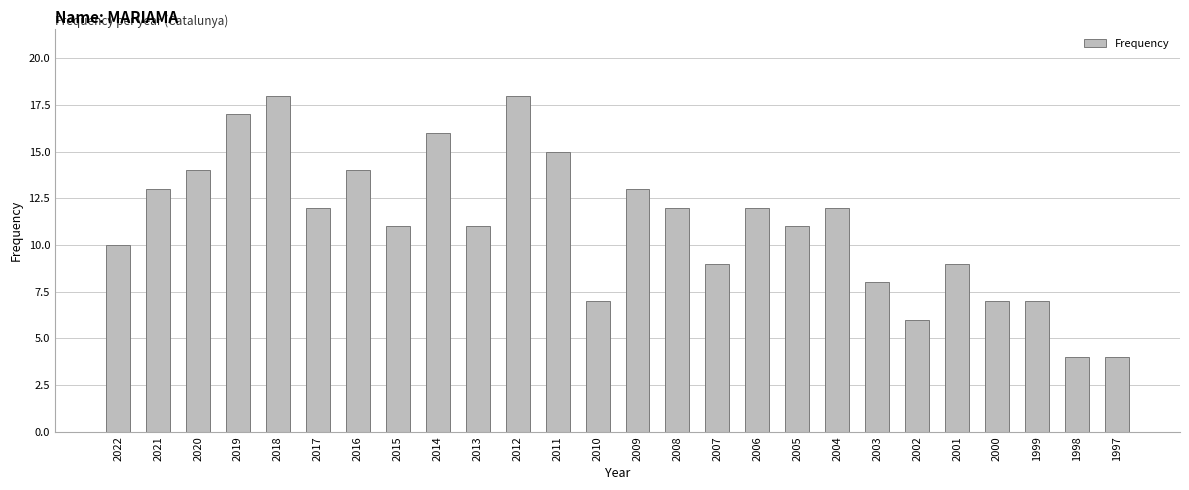

What is the sum of the values at 2012 and 2013?

29